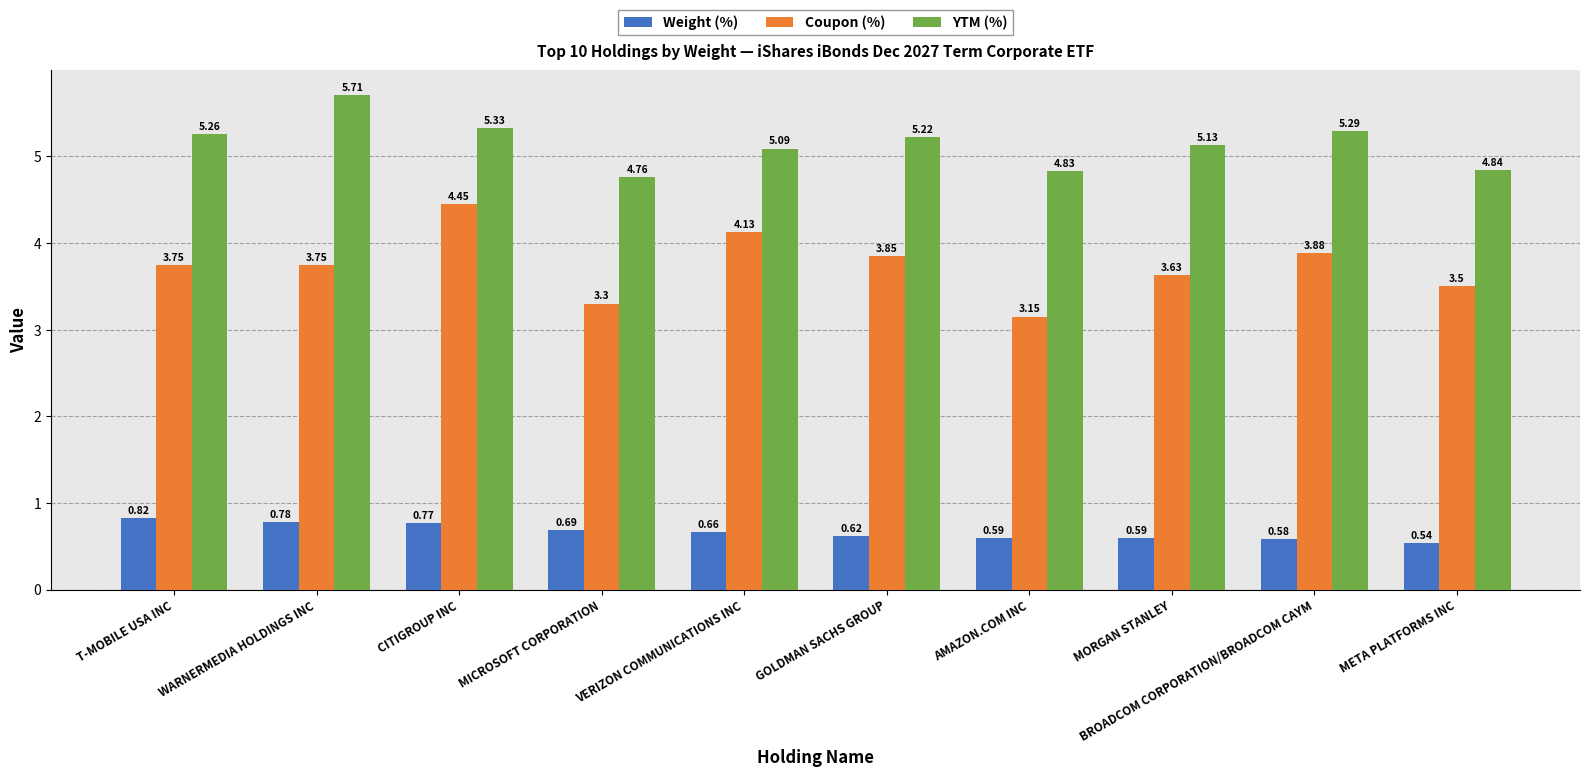

Which series has the widest spread of values?

Coupon (%)